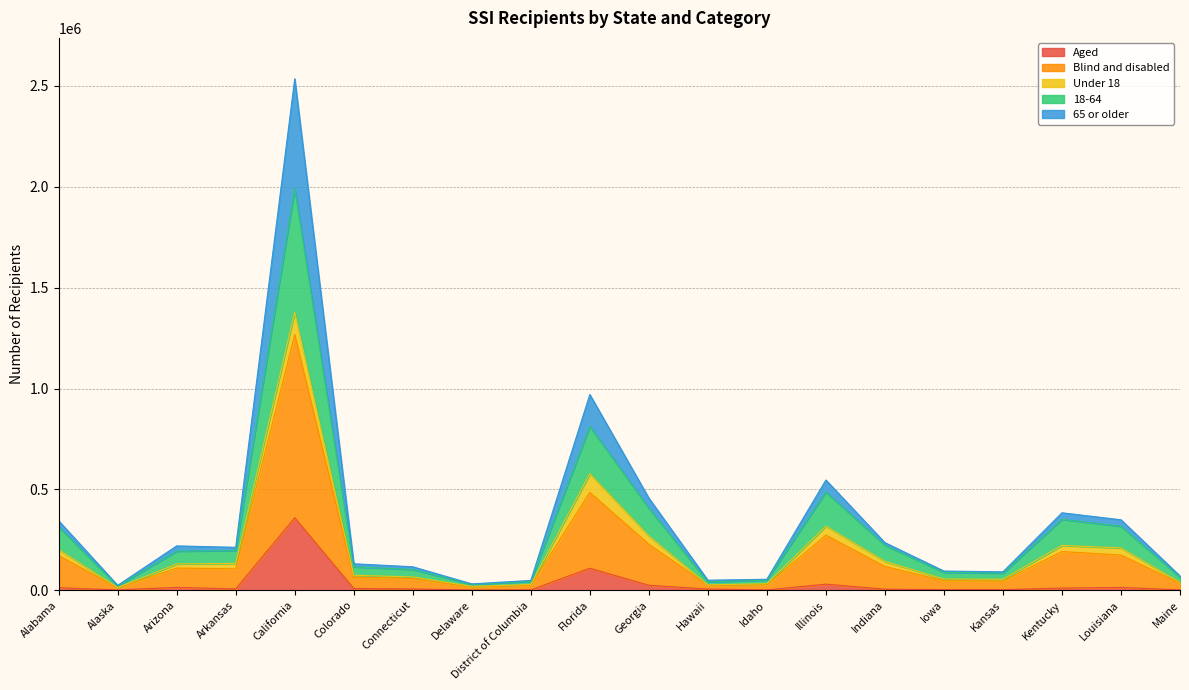

Which category has the highest value across all series?

California